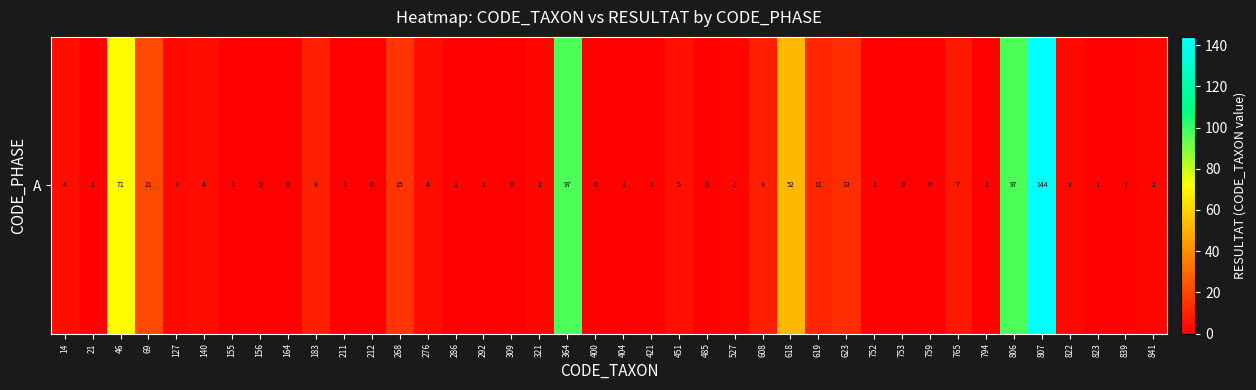

At which label is the value closest to 72?

46